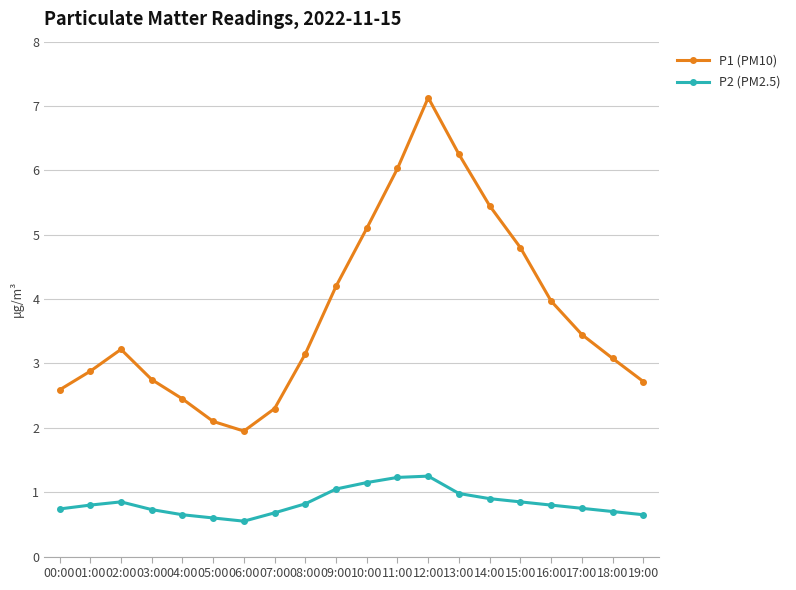

True or false: P2 (PM2.5) has more than 0 interior local peaks.

True